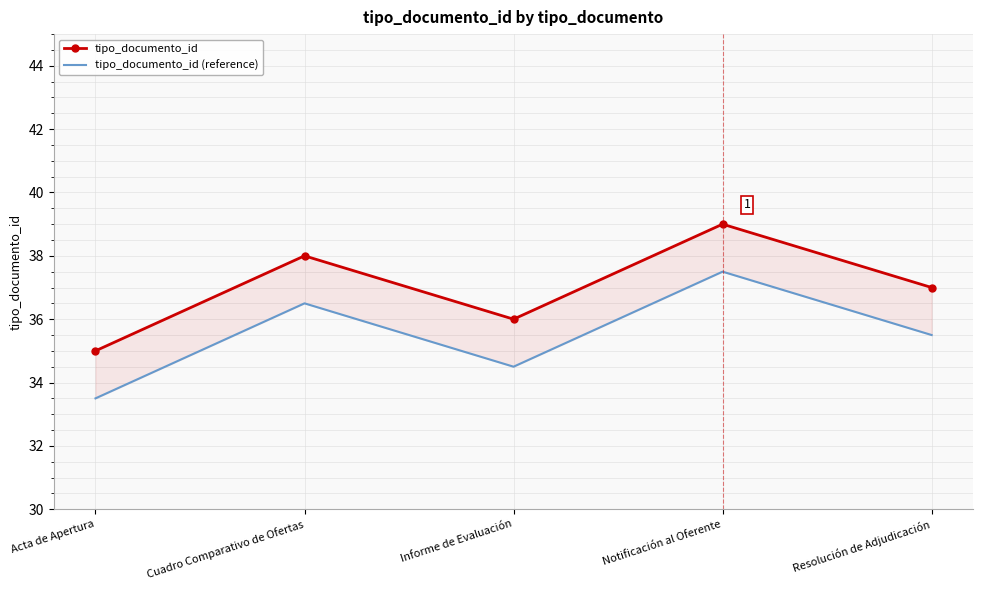

What is the sum of the tipo_documento_id (reference) values at Cuadro Comparativo de Ofertas and Resolución de Adjudicación?

72.0